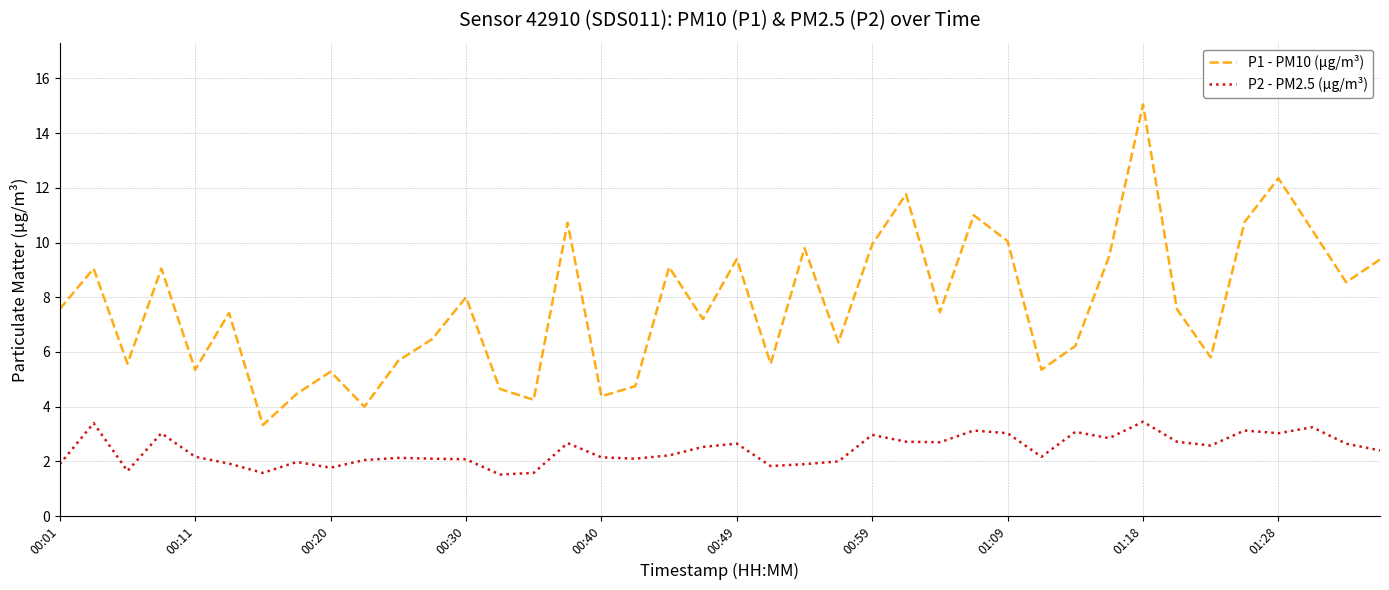

Which series has the widest spread of values?

P1 - PM10 (µg/m³)